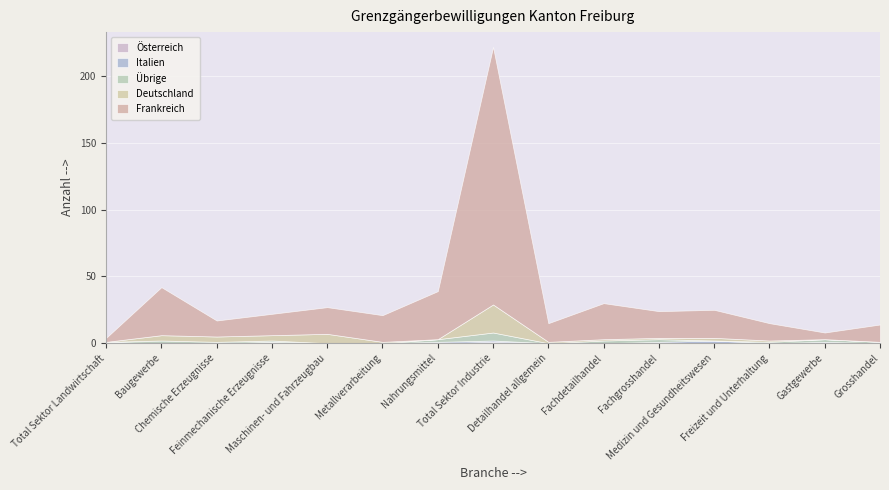

Reading left to right, transcribe all the data shown in this chart.

Frankreich: Total Sektor Landwirtschaft=3	Baugewerbe=36	Chemische Erzeugnisse=12	Feinmechanische Erzeugnisse=16	Maschinen- und Fahrzeugbau=20	Metallverarbeitung=20	Nahrungsmittel=36	Total Sektor Industrie=193	Detailhandel allgemein=14	Fachdetailhandel=27	Fachgrosshandel=20	Medizin und Gesundheitswesen=21	Freizeit und Unterhaltung=13	Gastgewerbe=5	Grosshandel=13
Deutschland: Total Sektor Landwirtschaft=0	Baugewerbe=4	Chemische Erzeugnisse=4	Feinmechanische Erzeugnisse=4	Maschinen- und Fahrzeugbau=7	Metallverarbeitung=1	Nahrungsmittel=0	Total Sektor Industrie=21	Detailhandel allgemein=1	Fachdetailhandel=1	Fachgrosshandel=1	Medizin und Gesundheitswesen=2	Freizeit und Unterhaltung=1	Gastgewerbe=0	Grosshandel=0
Italien: Total Sektor Landwirtschaft=0	Baugewerbe=0	Chemische Erzeugnisse=0	Feinmechanische Erzeugnisse=0	Maschinen- und Fahrzeugbau=0	Metallverarbeitung=0	Nahrungsmittel=1	Total Sektor Industrie=1	Detailhandel allgemein=0	Fachdetailhandel=0	Fachgrosshandel=1	Medizin und Gesundheitswesen=2	Freizeit und Unterhaltung=0	Gastgewerbe=1	Grosshandel=0
Österreich: Total Sektor Landwirtschaft=1	Baugewerbe=0	Chemische Erzeugnisse=0	Feinmechanische Erzeugnisse=1	Maschinen- und Fahrzeugbau=0	Metallverarbeitung=0	Nahrungsmittel=0	Total Sektor Industrie=1	Detailhandel allgemein=0	Fachdetailhandel=0	Fachgrosshandel=0	Medizin und Gesundheitswesen=0	Freizeit und Unterhaltung=0	Gastgewerbe=0	Grosshandel=0
Übrige: Total Sektor Landwirtschaft=0	Baugewerbe=2	Chemische Erzeugnisse=1	Feinmechanische Erzeugnisse=1	Maschinen- und Fahrzeugbau=0	Metallverarbeitung=0	Nahrungsmittel=2	Total Sektor Industrie=6	Detailhandel allgemein=0	Fachdetailhandel=2	Fachgrosshandel=2	Medizin und Gesundheitswesen=0	Freizeit und Unterhaltung=1	Gastgewerbe=2	Grosshandel=1